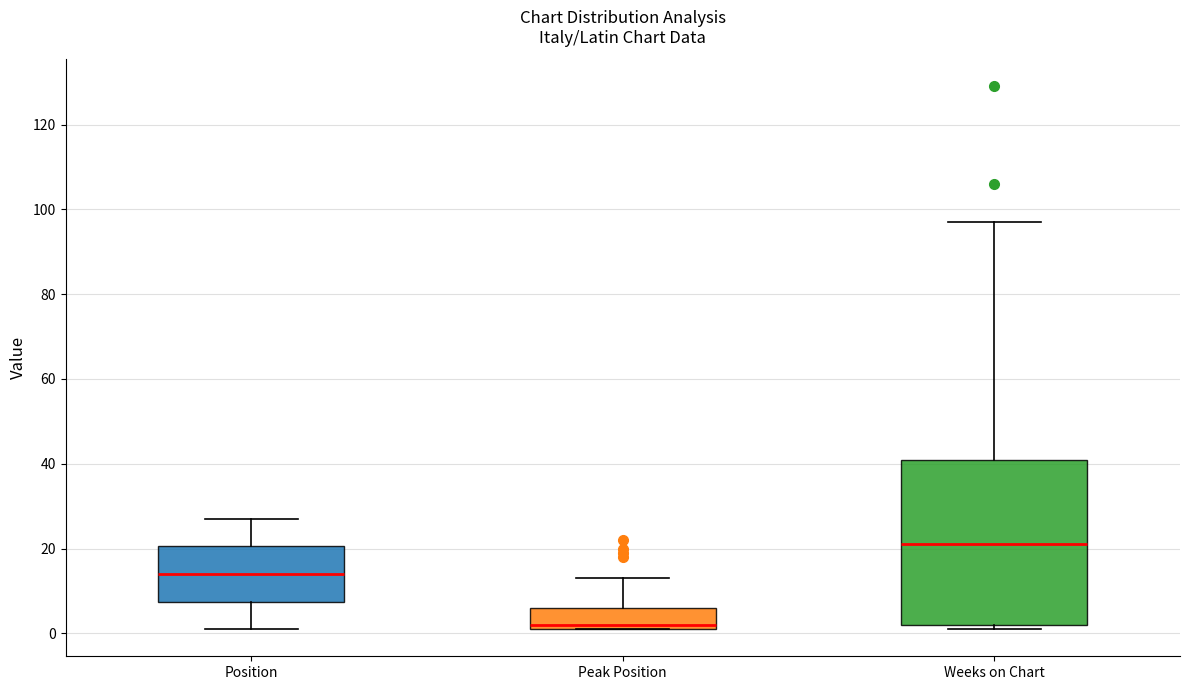

Which box is the tallest, from its lower edge to its upper edge?

Weeks on Chart